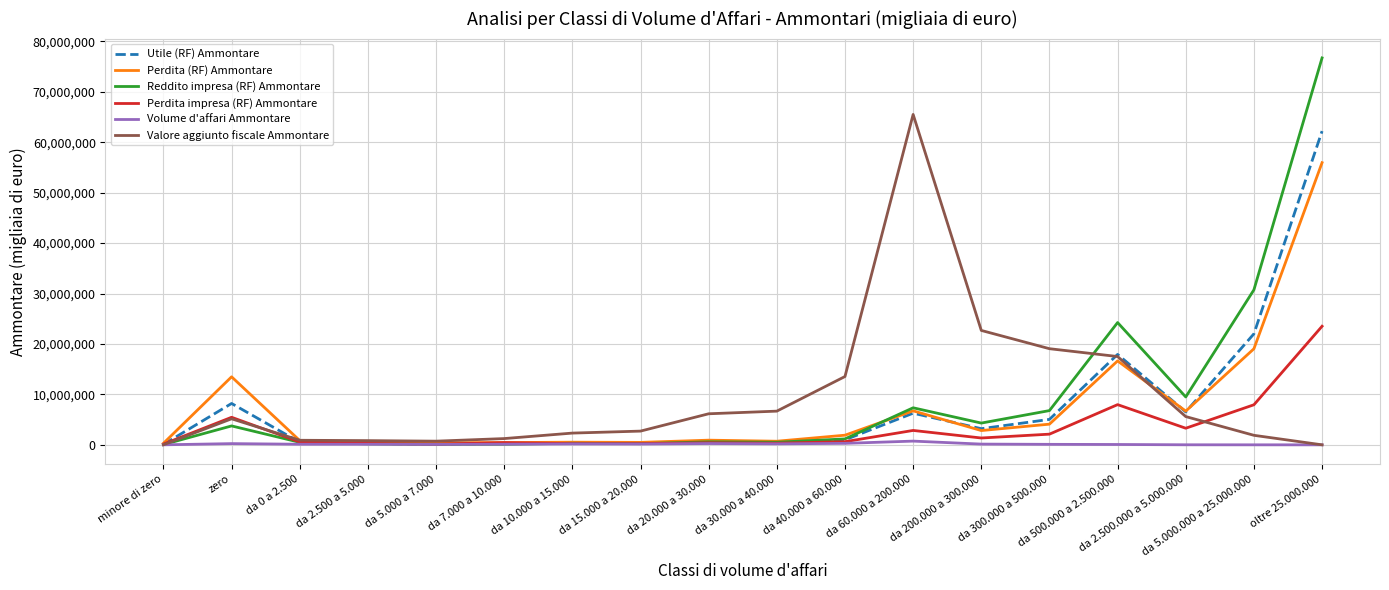

At which category is the sum across all series the highest?

oltre 25.000.000